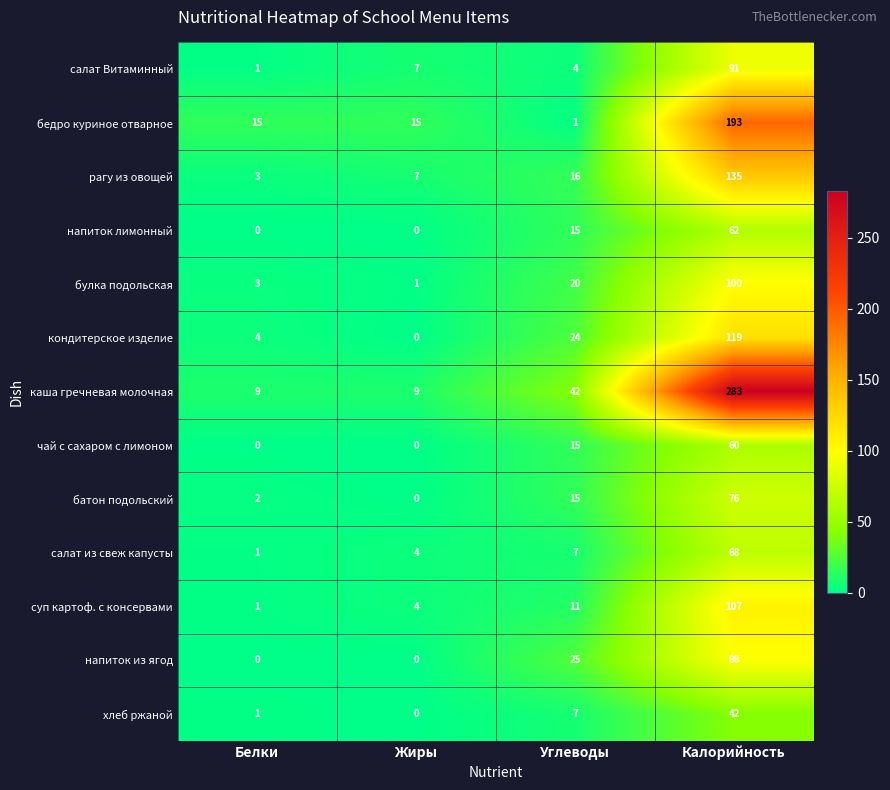

Where is каша гречневая молочная nearest to the value 146?

Углеводы